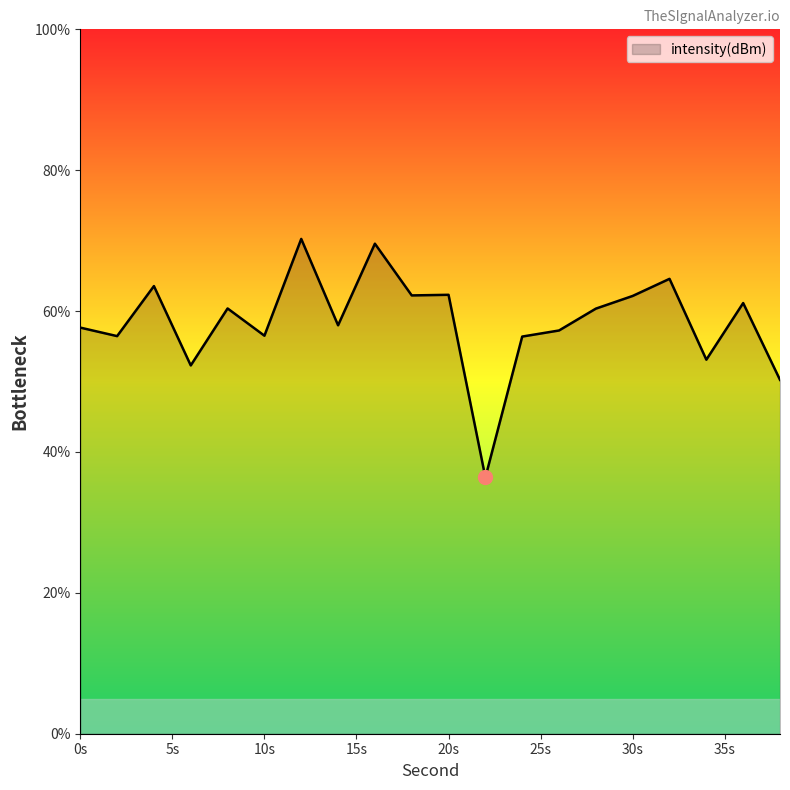

True or false: the data has more than 1 interior local peaks.

True